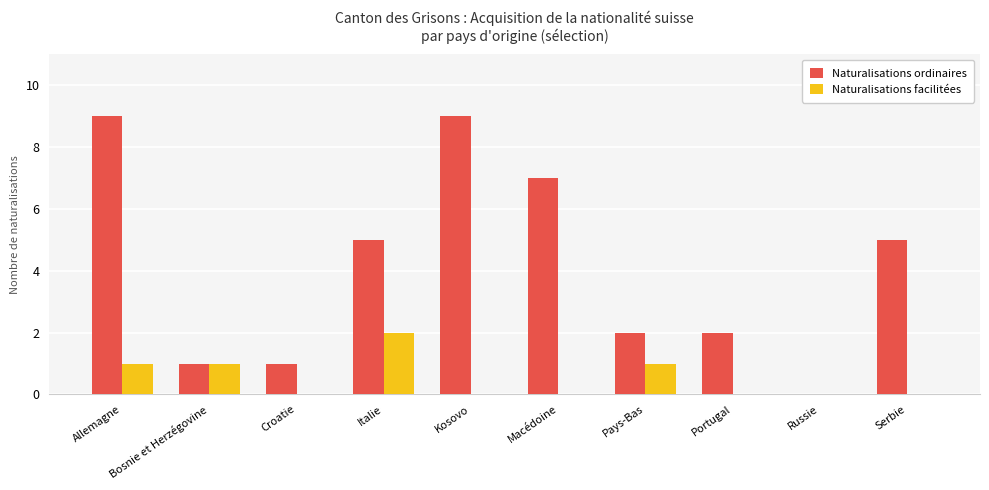

Which category has the highest value in the Naturalisations facilitées series?

Italie